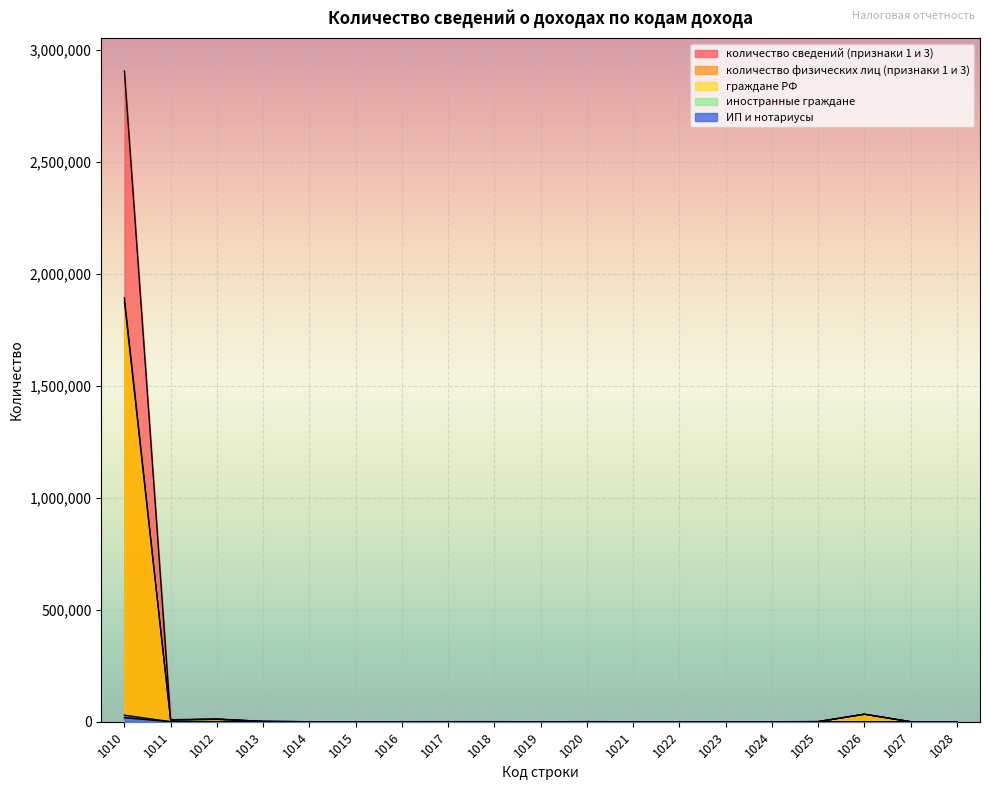

What is the difference between the second highest and second lowest values in the количество сведений (признаки 1 и 3) series?

33506